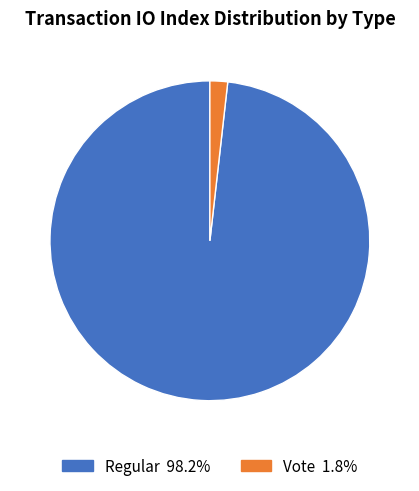

Do Regular and Vote together represent more than half of the pie?

Yes